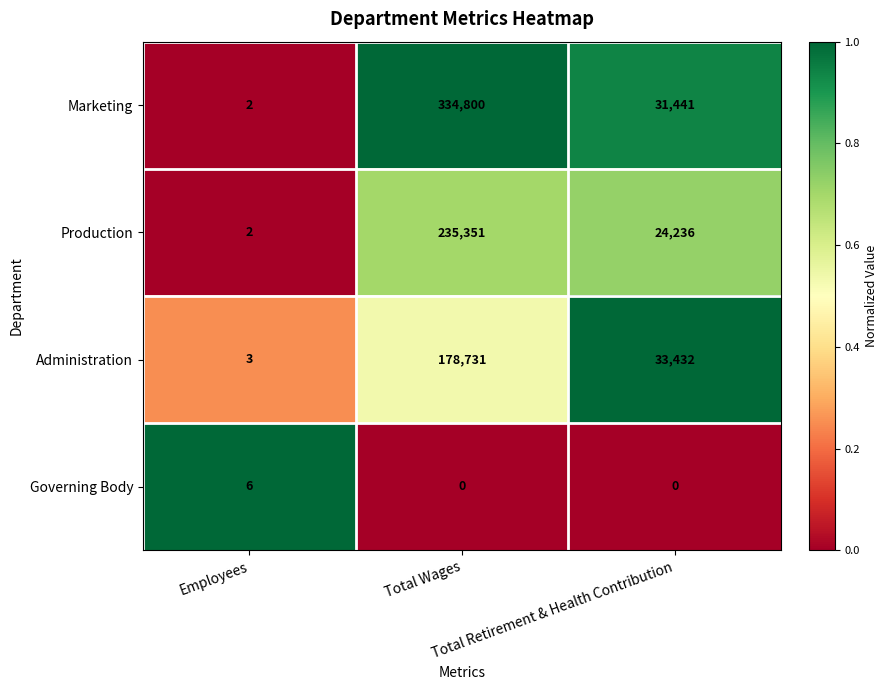

What is the maximum value shown in the chart?

334800